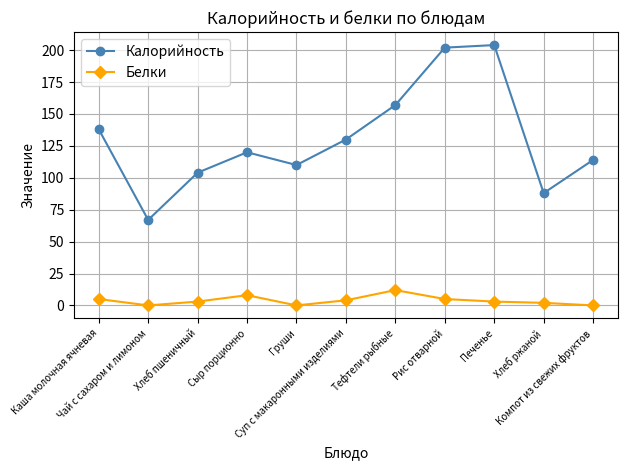

How many categories are shown in the chart?

11